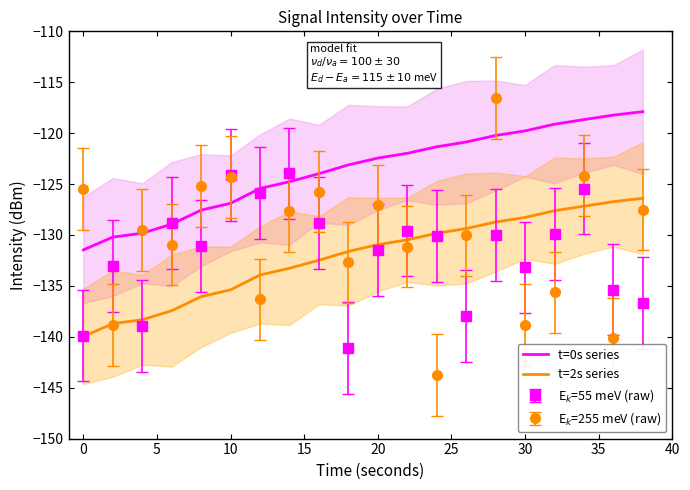

True or false: t=2s series and t=0s series cross at least once.

False